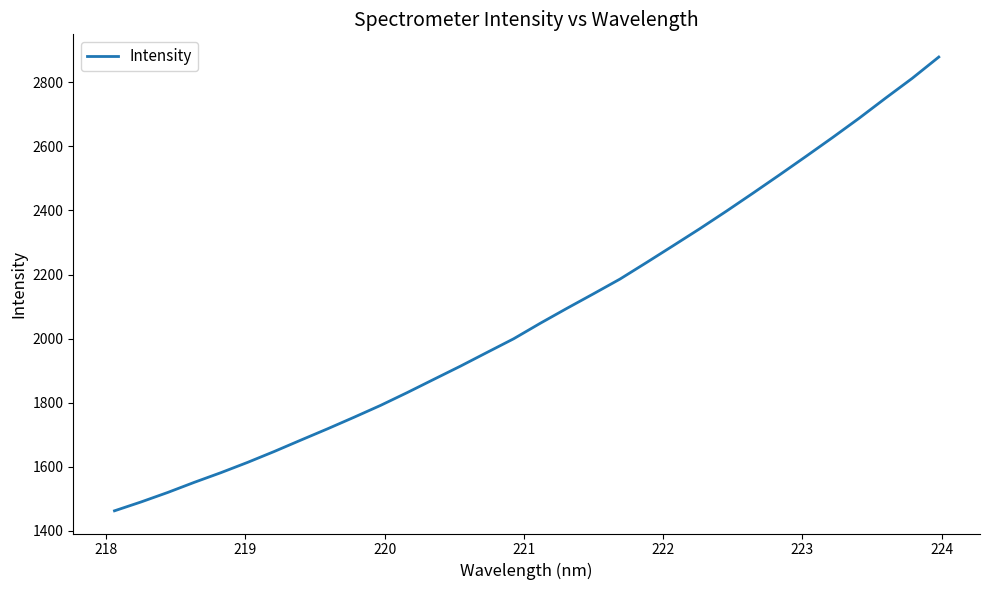

What is the minimum value shown in the chart?

1462.8